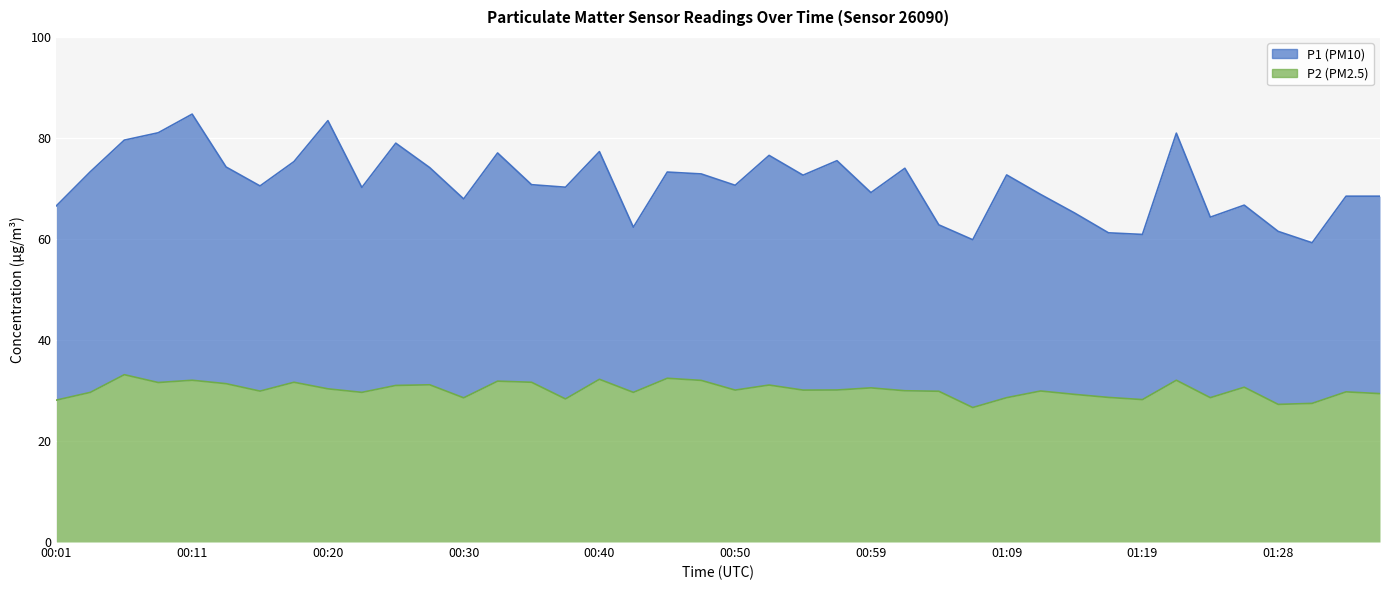

What is the total value across all series at 00:57?

105.6